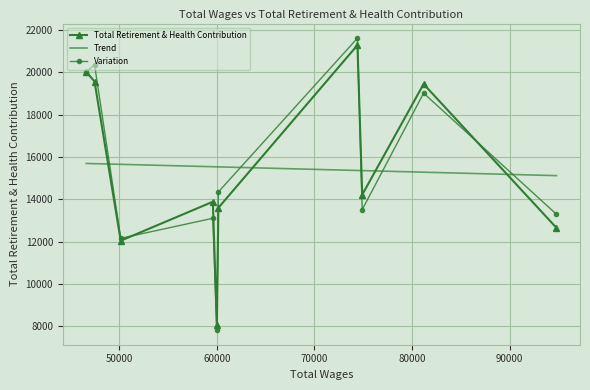

Where is the data nearest to the value 14663?

74887